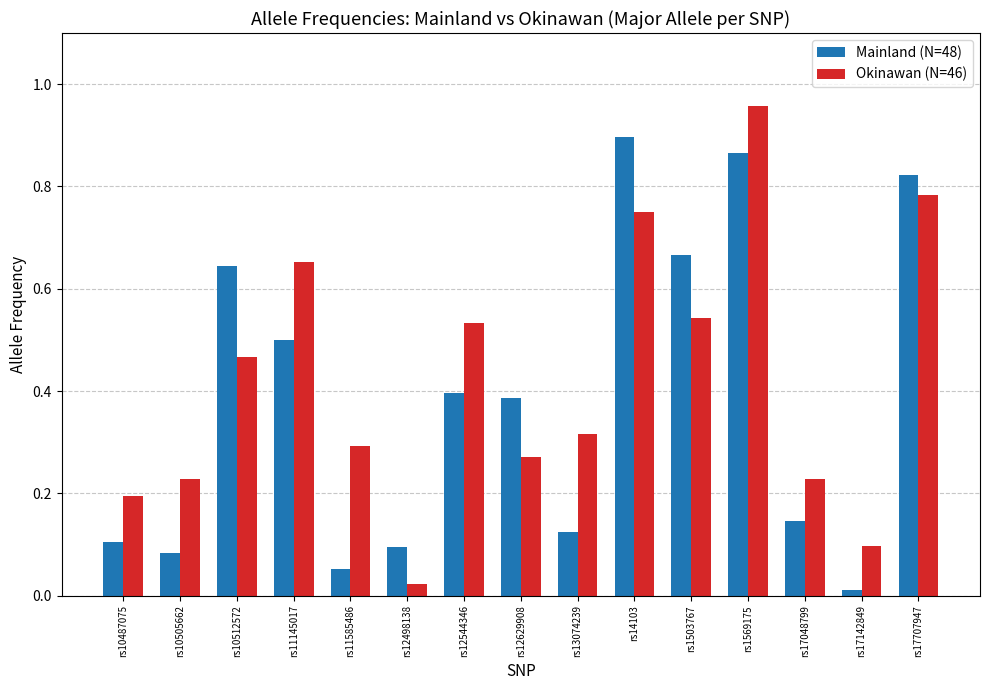

The Okinawan (N=46) series shows 0.0 at rs12498138. True or false?

True